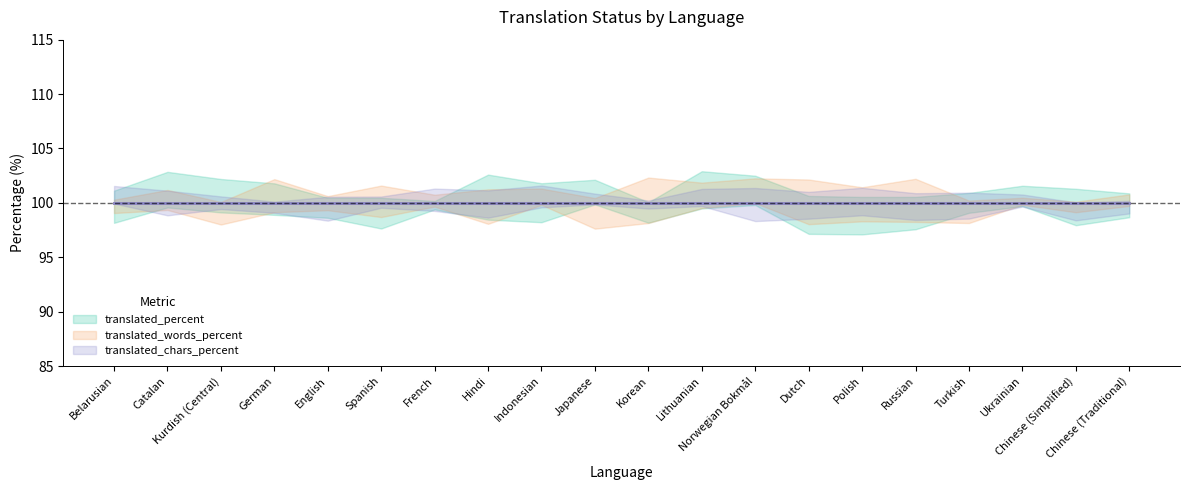

What is the total value across all series at Chinese (Traditional)?

300